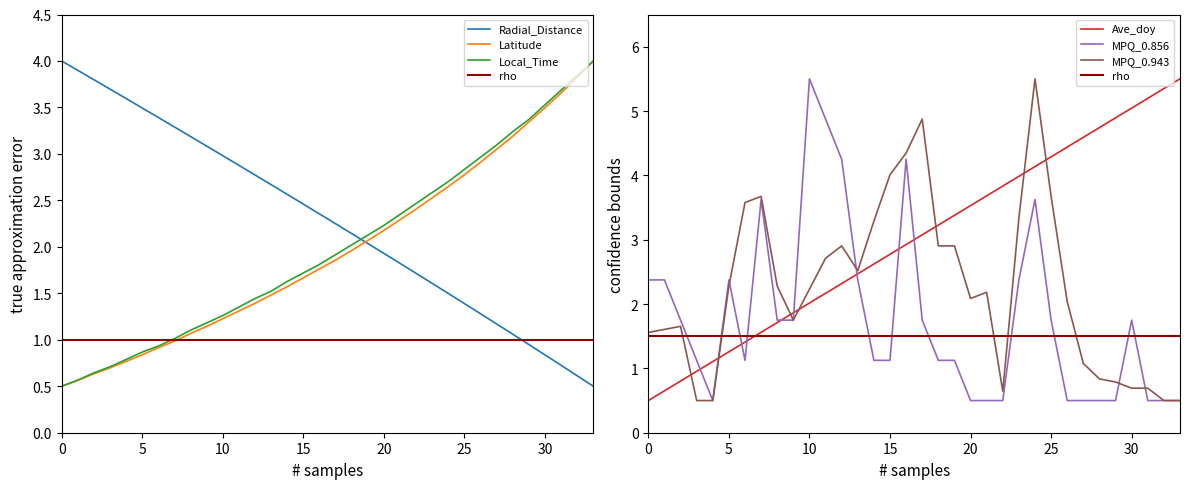

Between which two adjacent categories do MPQ_0.943 and Ave_doy first intersect?

2 and 3